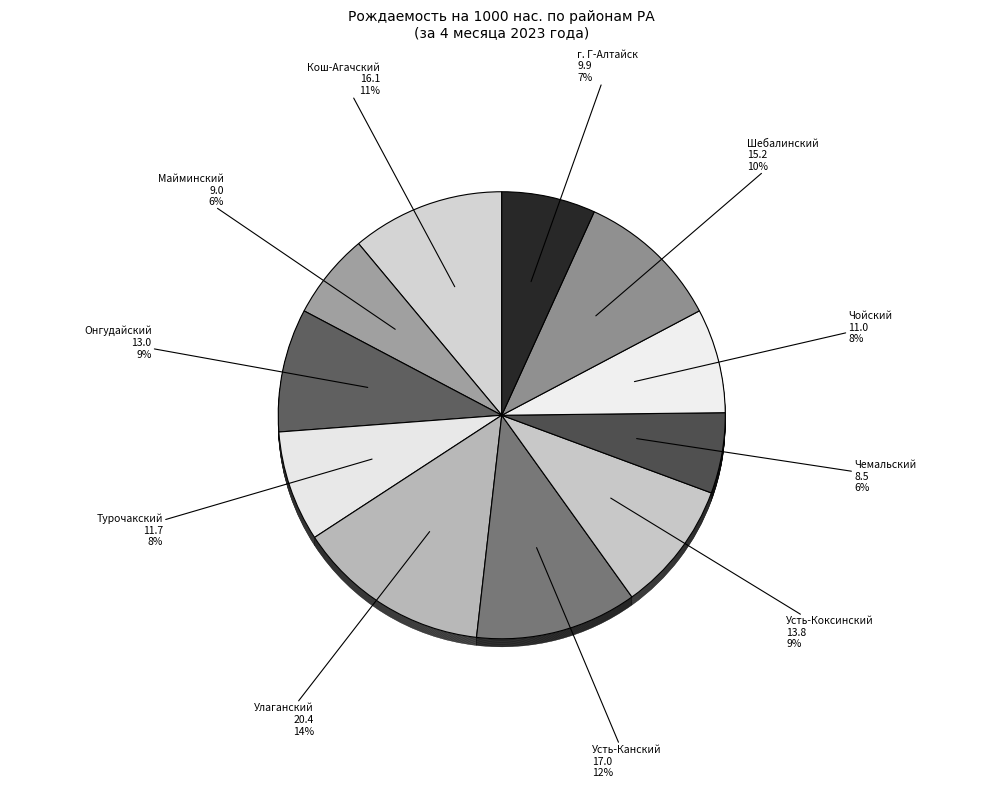

Do Шебалинский and Улаганский together represent more than half of the pie?

No